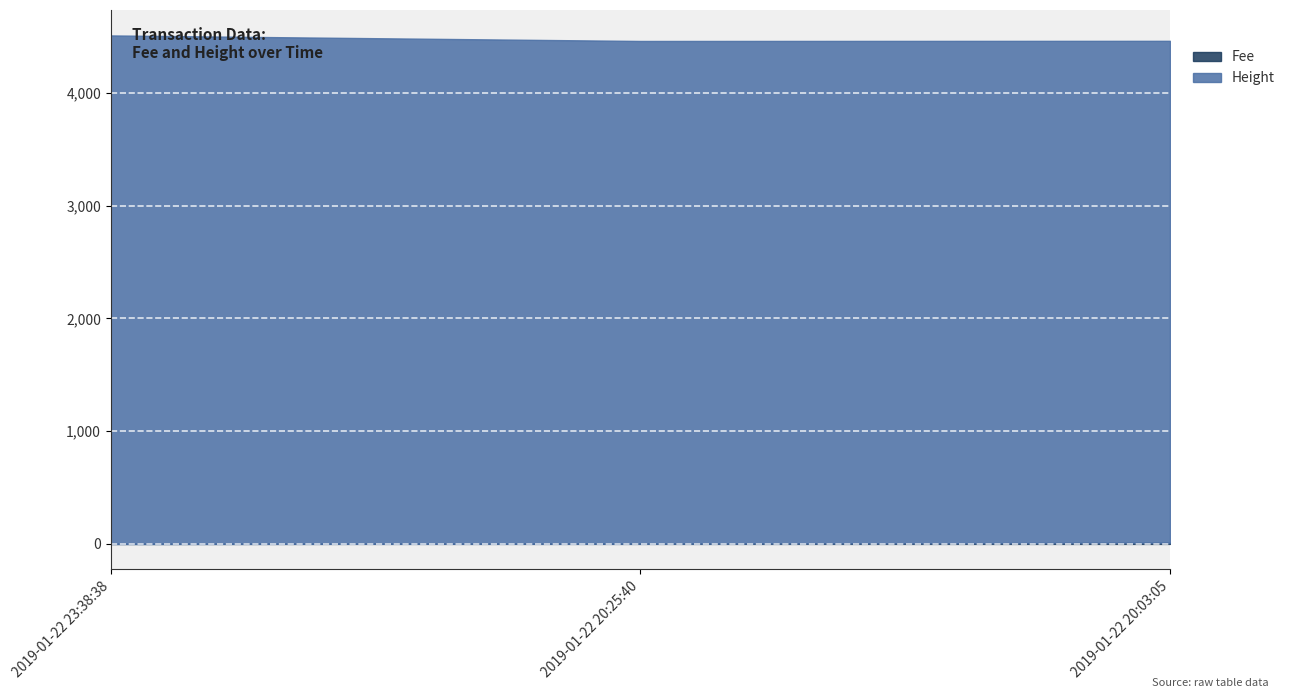

How many Height values are between 4451 and 4508?

3